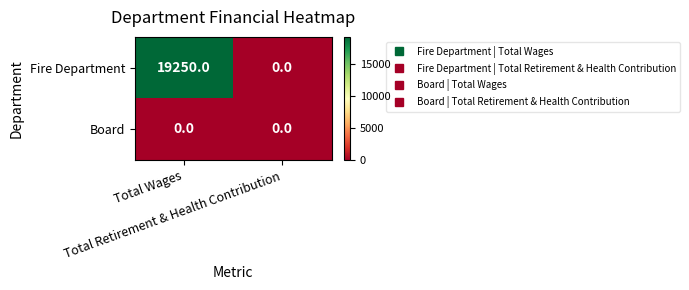

Rank the series by their average value, from lowest to highest.

Board, Fire Department